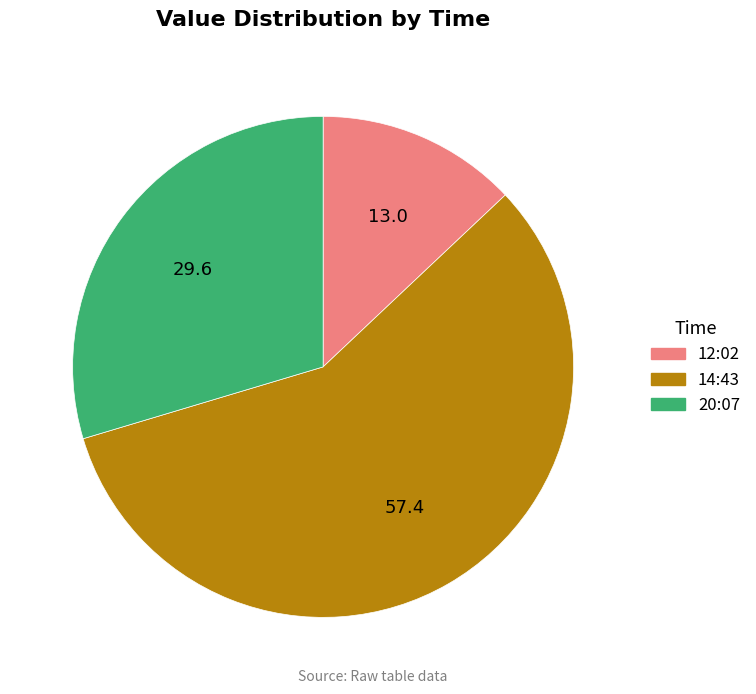

Is there any slice that represents more than half of the pie?

Yes